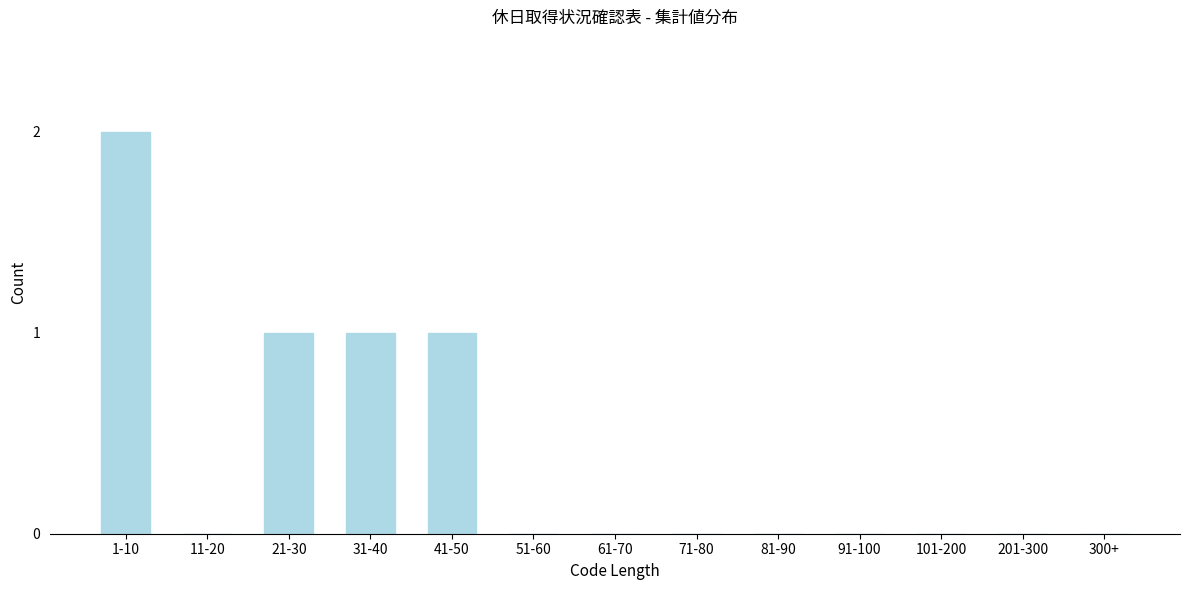

Reading left to right, transcribe all the data shown in this chart.

1-10=2	11-20=0	21-30=1	31-40=1	41-50=1	51-60=0	61-70=0	71-80=0	81-90=0	91-100=0	101-200=0	201-300=0	300+=0